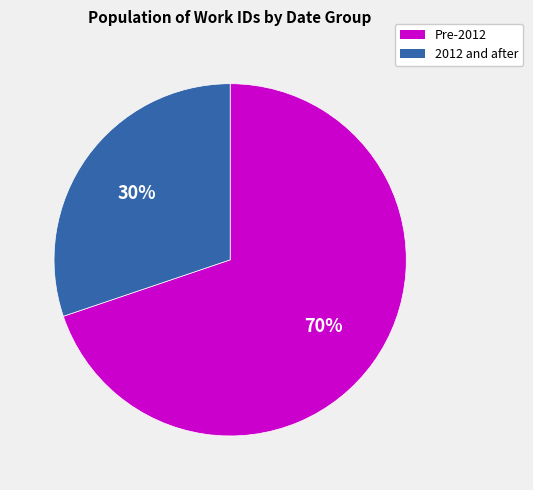

Is the sum of Pre-2012 and 2012 and after greater than half?

Yes